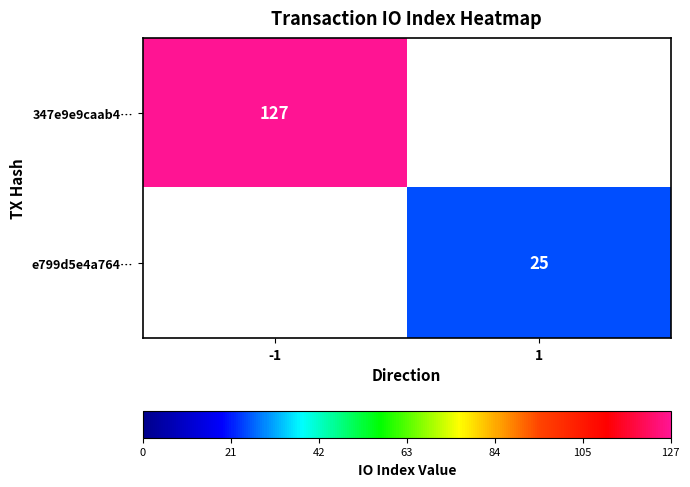

At how many categories does at least one series exceed 28?

1